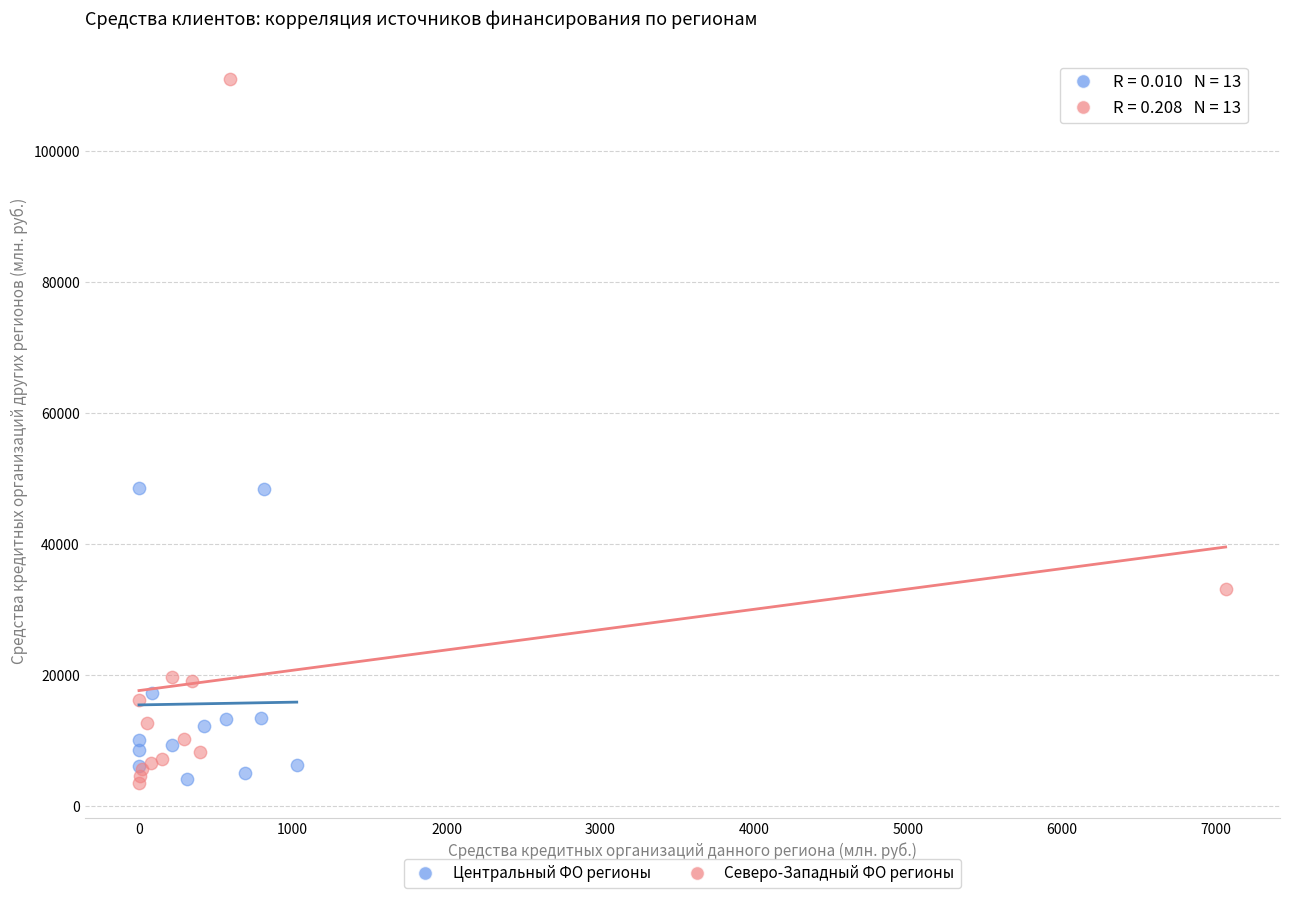

Which series has the largest Y range (max minus min)?

Северо-Западный ФО регионы